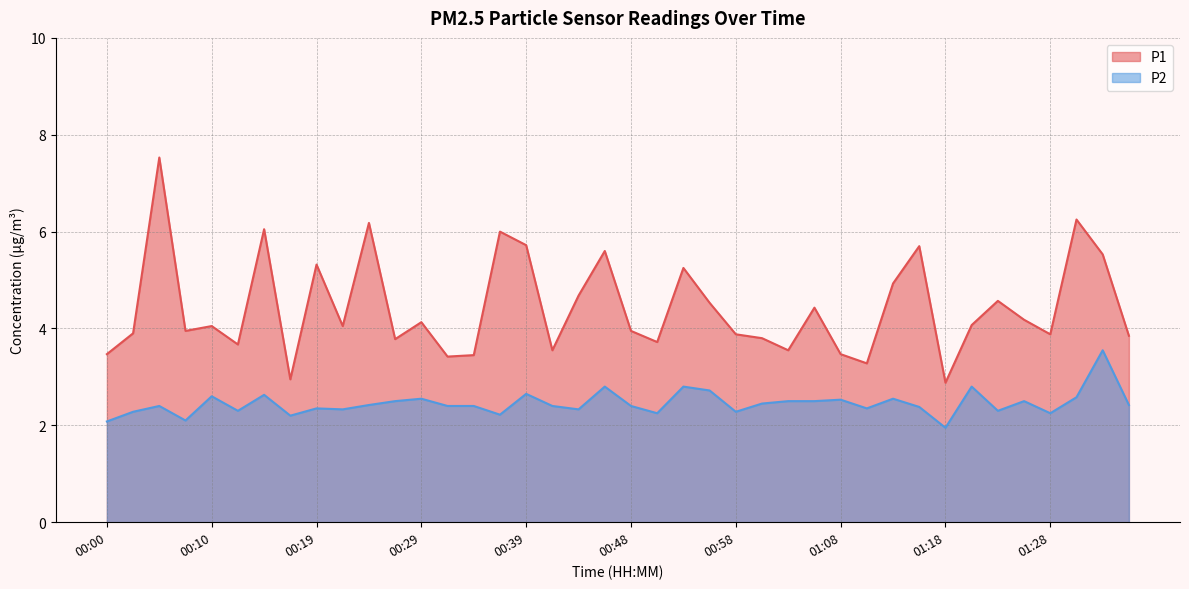

Is it true that P2 equals 2.8 at 00:53?

True